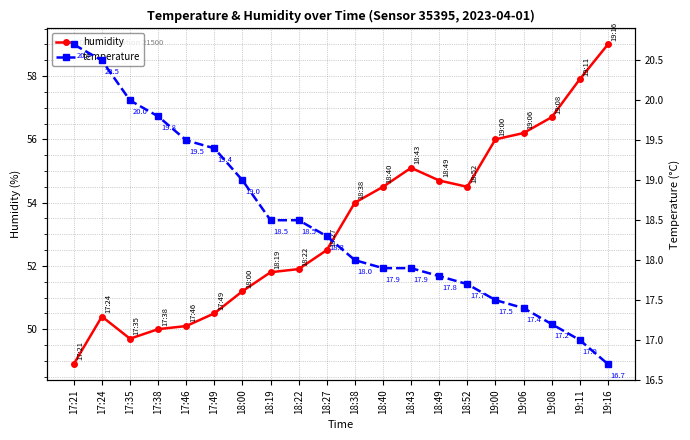

True or false: humidity has more than 2 points higher than both neighbors.

False